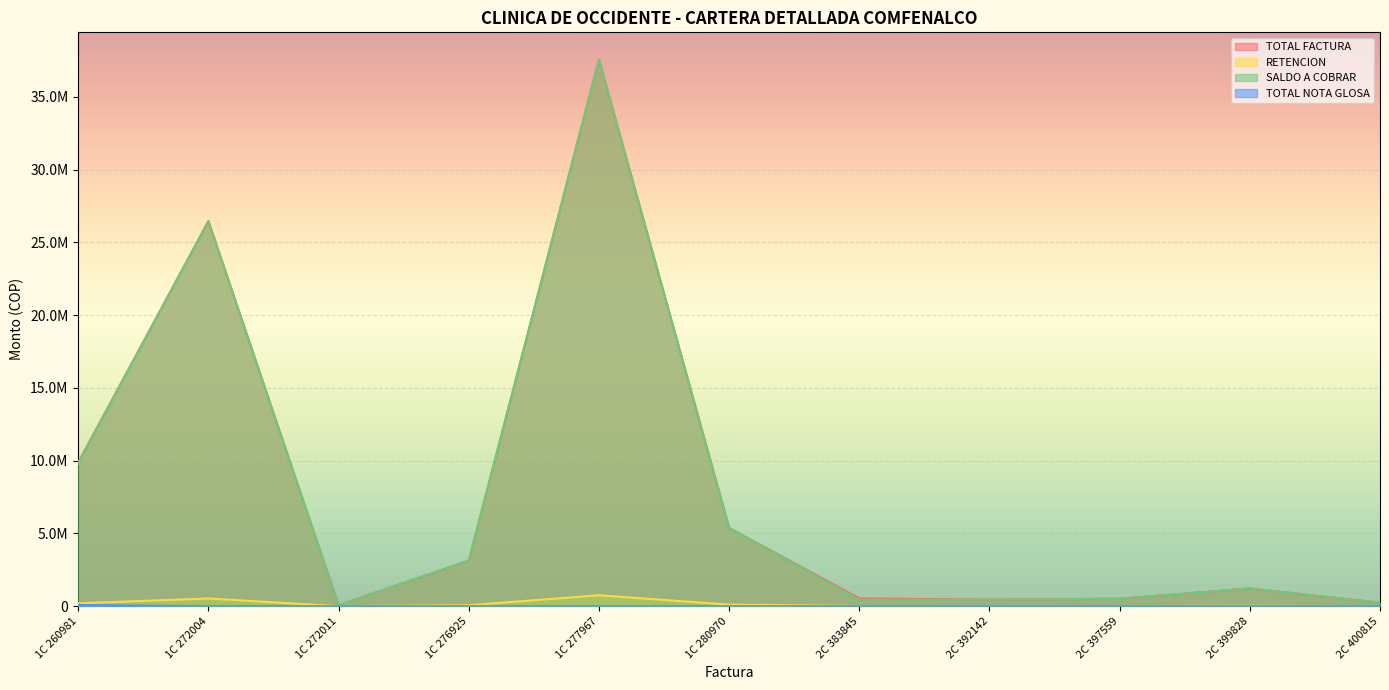

What is the value of the RETENCION point at the 4th from the left?

62585